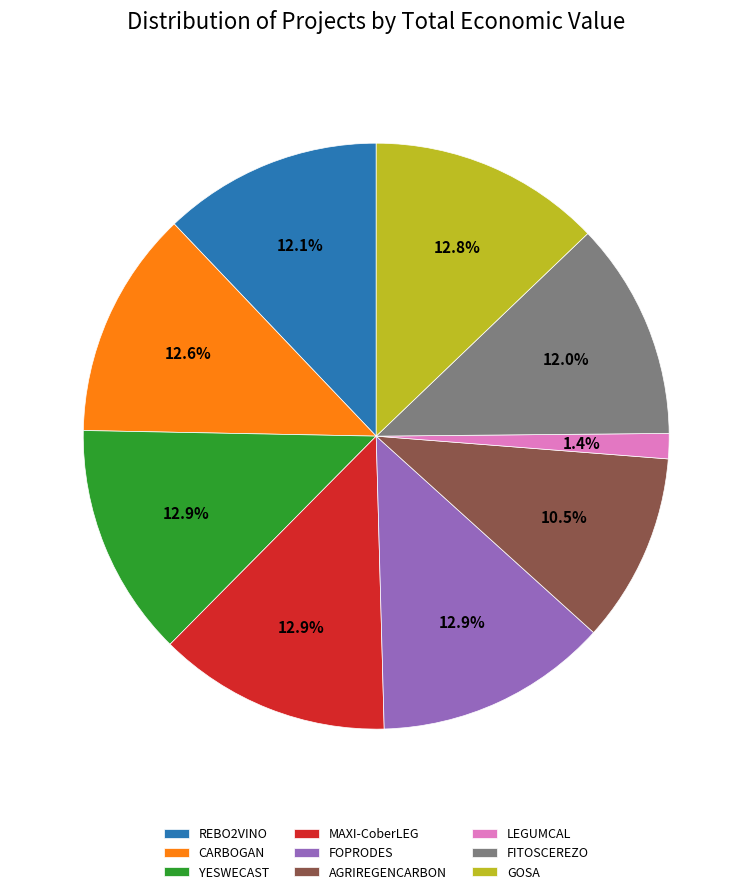

What is the smallest slice in the pie chart?

LEGUMCAL